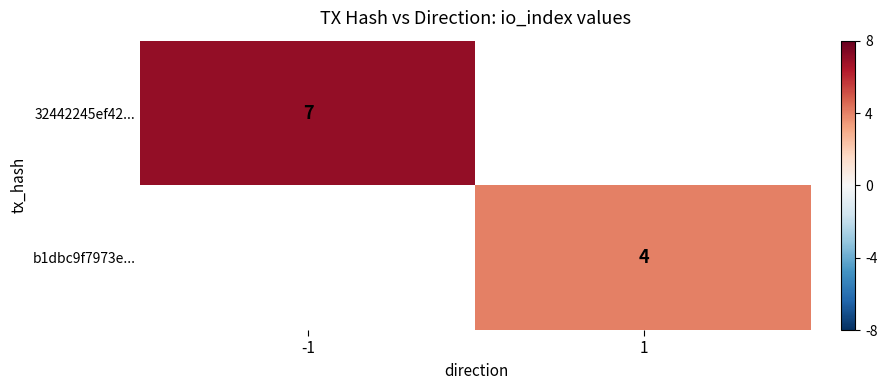

True or false: 32442245ef42... has a value of 7 at -1.

True